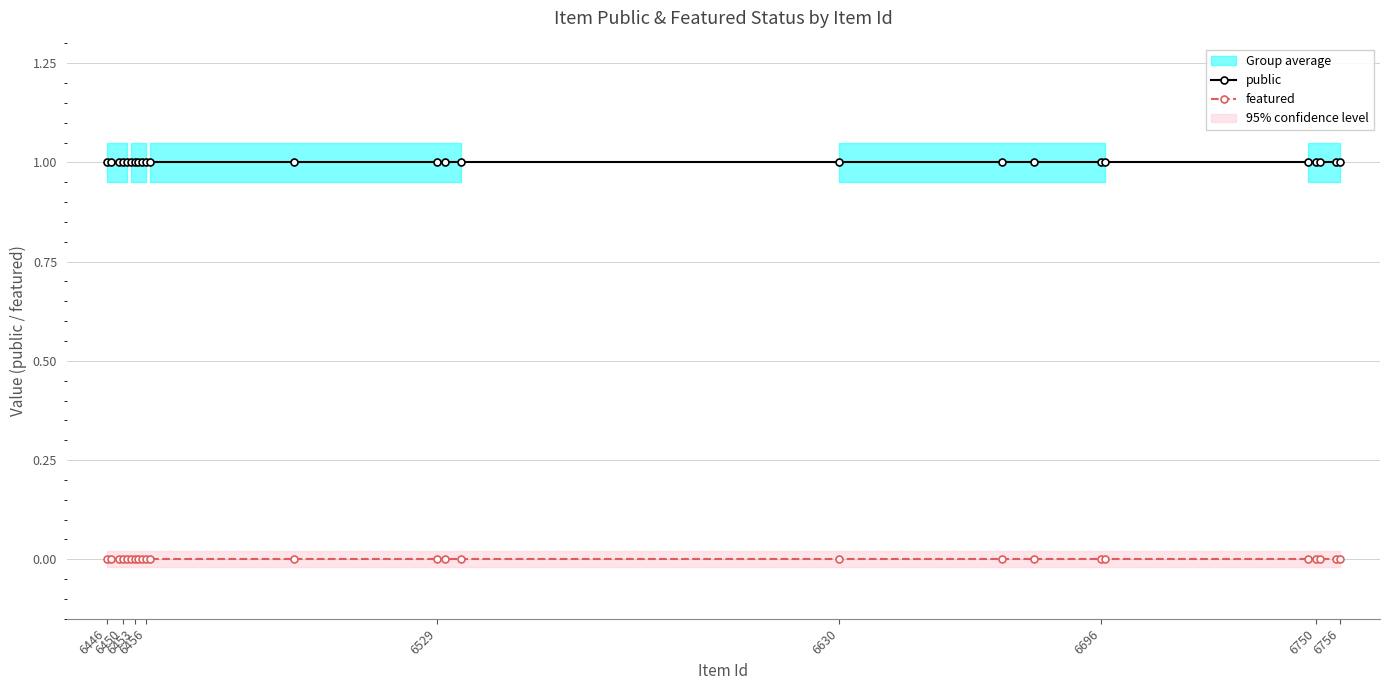

True or false: featured and public cross at least once.

False